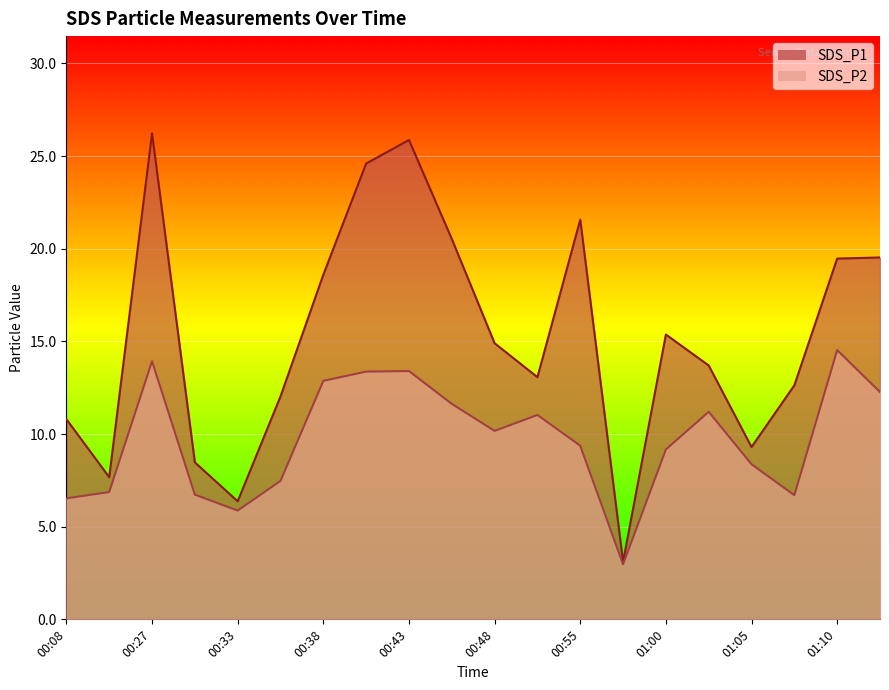

What is the lowest value of the SDS_P2 series?

3.0